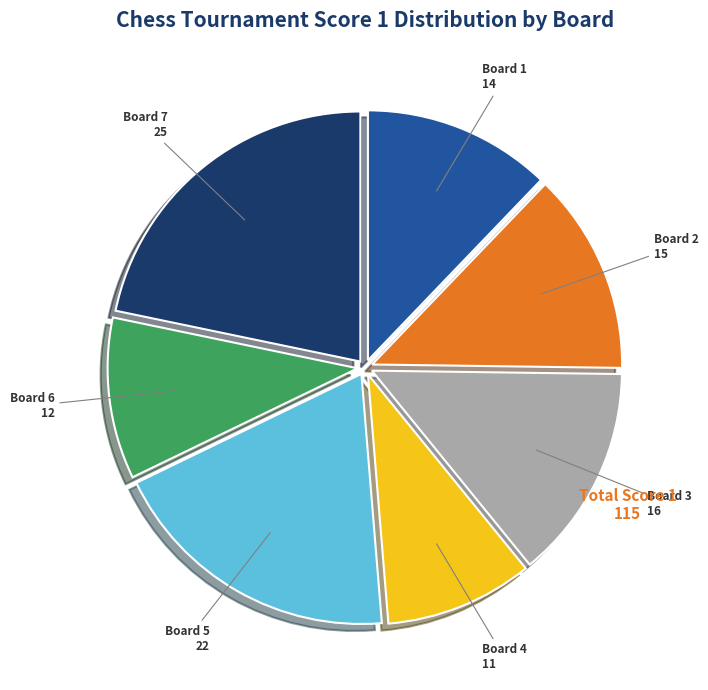

Does any single category account for the majority?

No